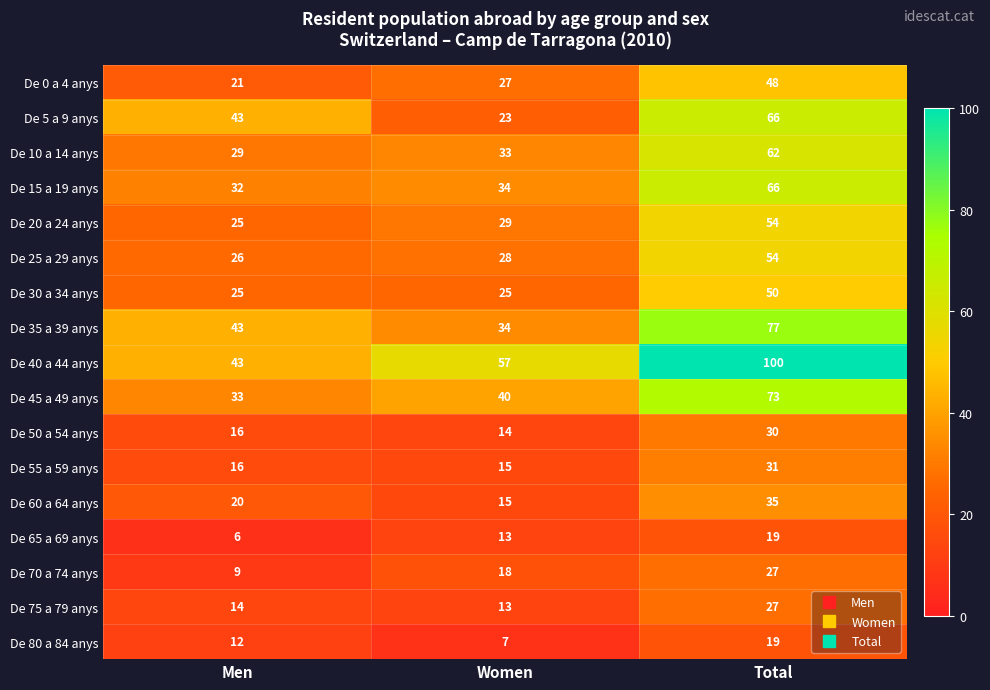

Where is De 45 a 49 anys nearest to the value 53?

Women